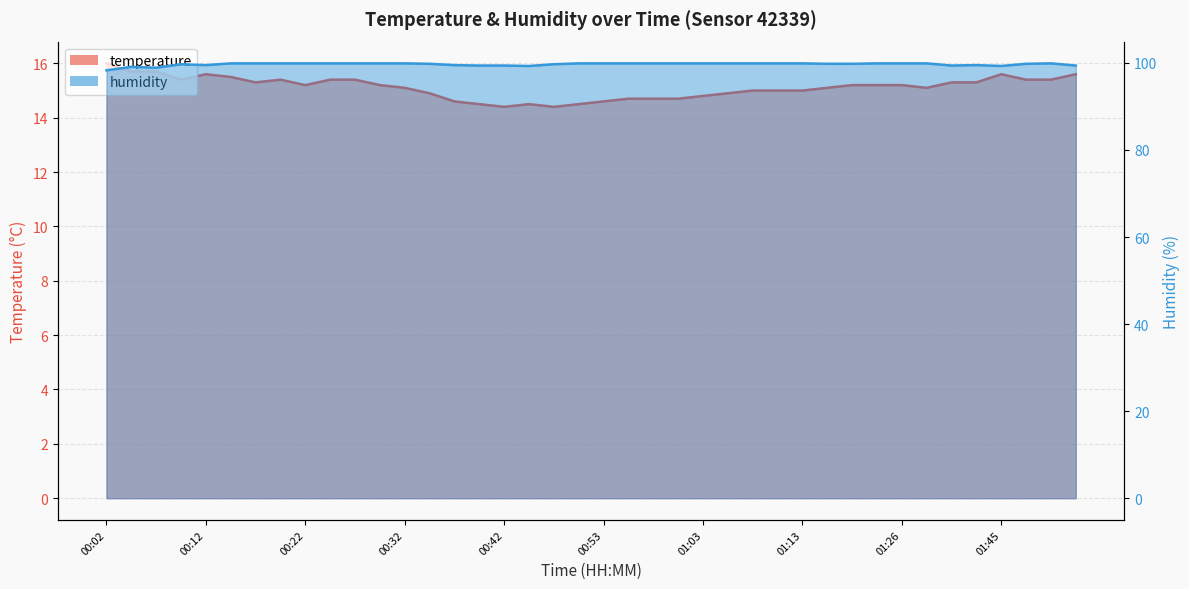

Does the chart display data point markers on the line(s)?

No